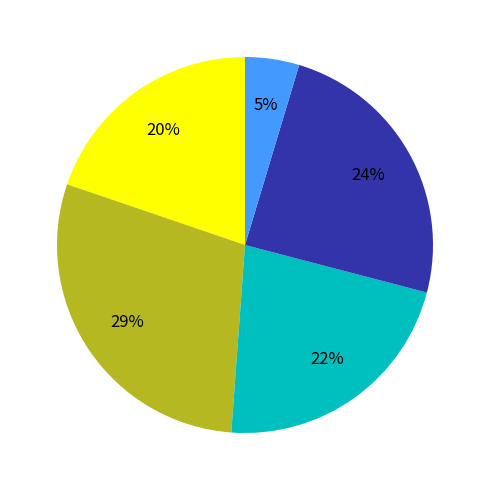

To the nearest percent, what is the difference between the largest and smallest slice percentages?

24%